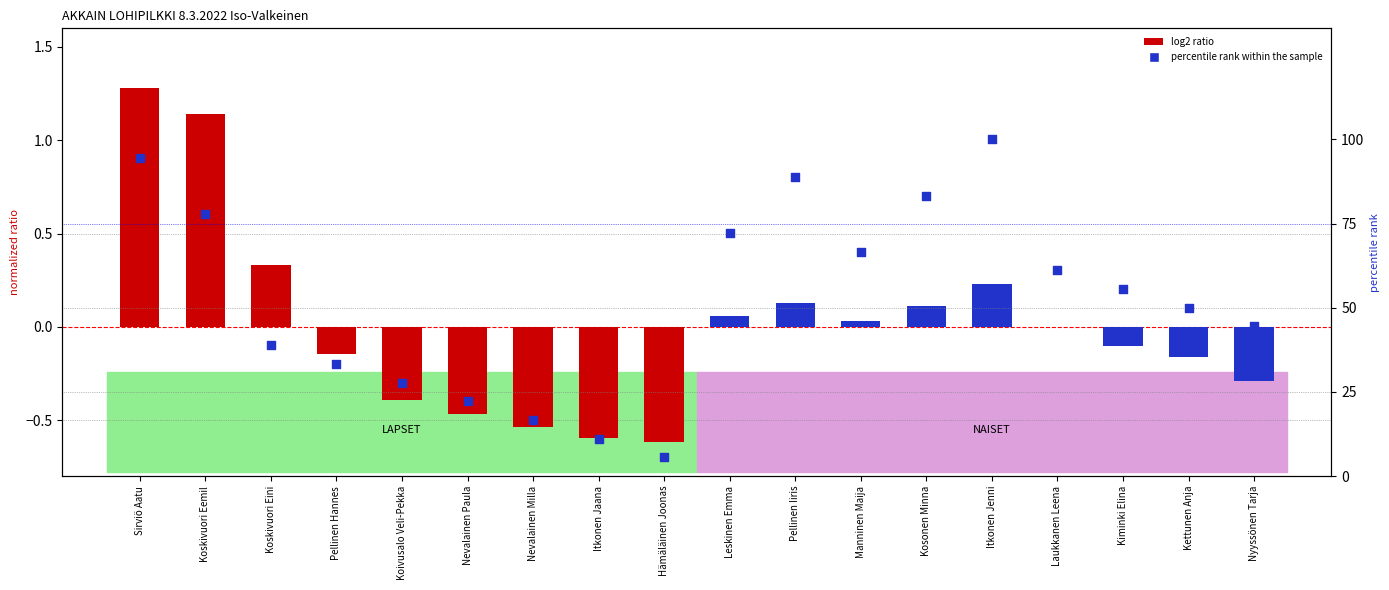

Which has a higher value, Nevalainen Paula or Koivusalo Veli-Pekka?

Koivusalo Veli-Pekka